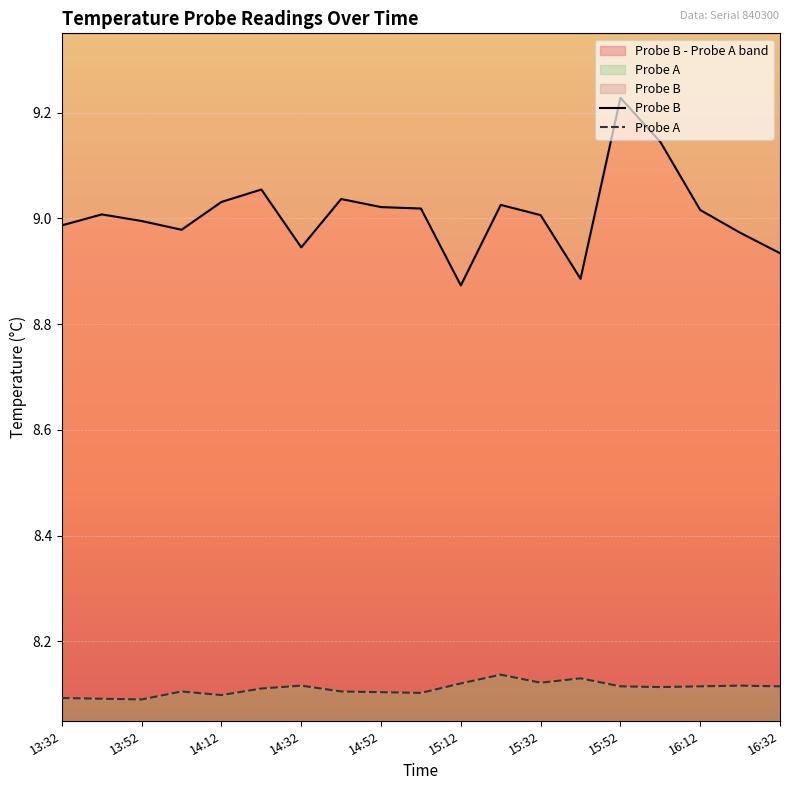

At which category is the sum across all series the highest?

15:52